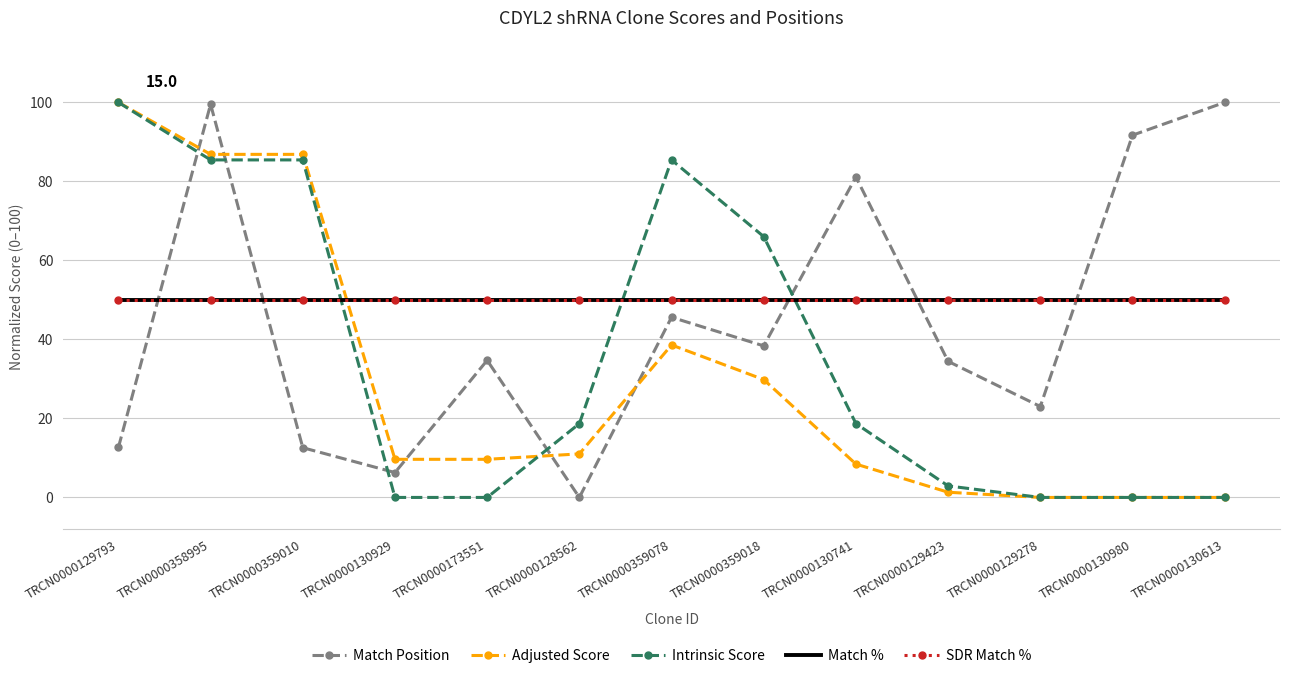

Reading right to left, what are all the values shown in this chart?

Match Position: 100.0	91.7	23.0	34.4	81.1	38.4	45.6	0.0	34.7	6.3	12.6	99.5	12.6
Adjusted Score: 0.0	0.0	0.0	1.3	8.4	29.8	38.6	11.0	9.6	9.6	86.8	86.8	100.0
Intrinsic Score: 0.0	0.0	0.0	2.9	18.7	66.0	85.4	18.7	0.0	0.0	85.4	85.4	100.0
Match %: 50.0	50.0	50.0	50.0	50.0	50.0	50.0	50.0	50.0	50.0	50.0	50.0	50.0
SDR Match %: 50.0	50.0	50.0	50.0	50.0	50.0	50.0	50.0	50.0	50.0	50.0	50.0	50.0